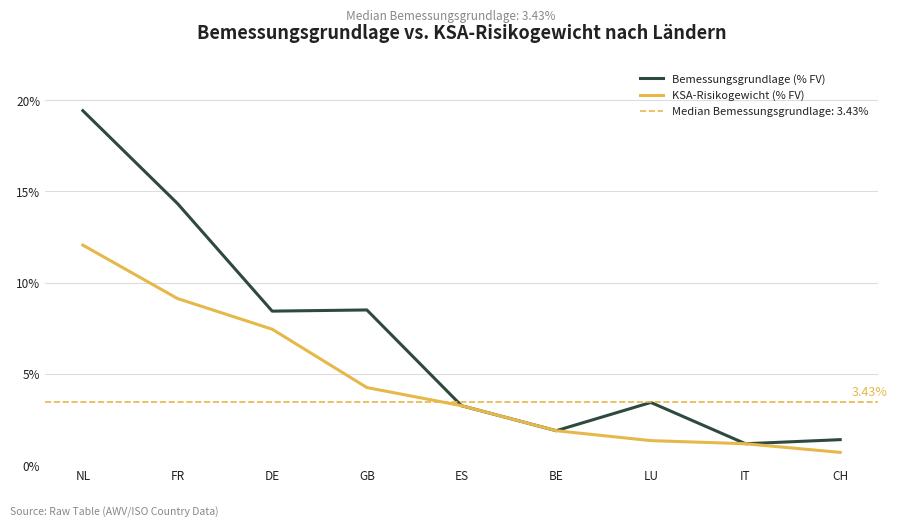

At which label is KSA-Risikogewicht (% FV) closest to 6?

DE